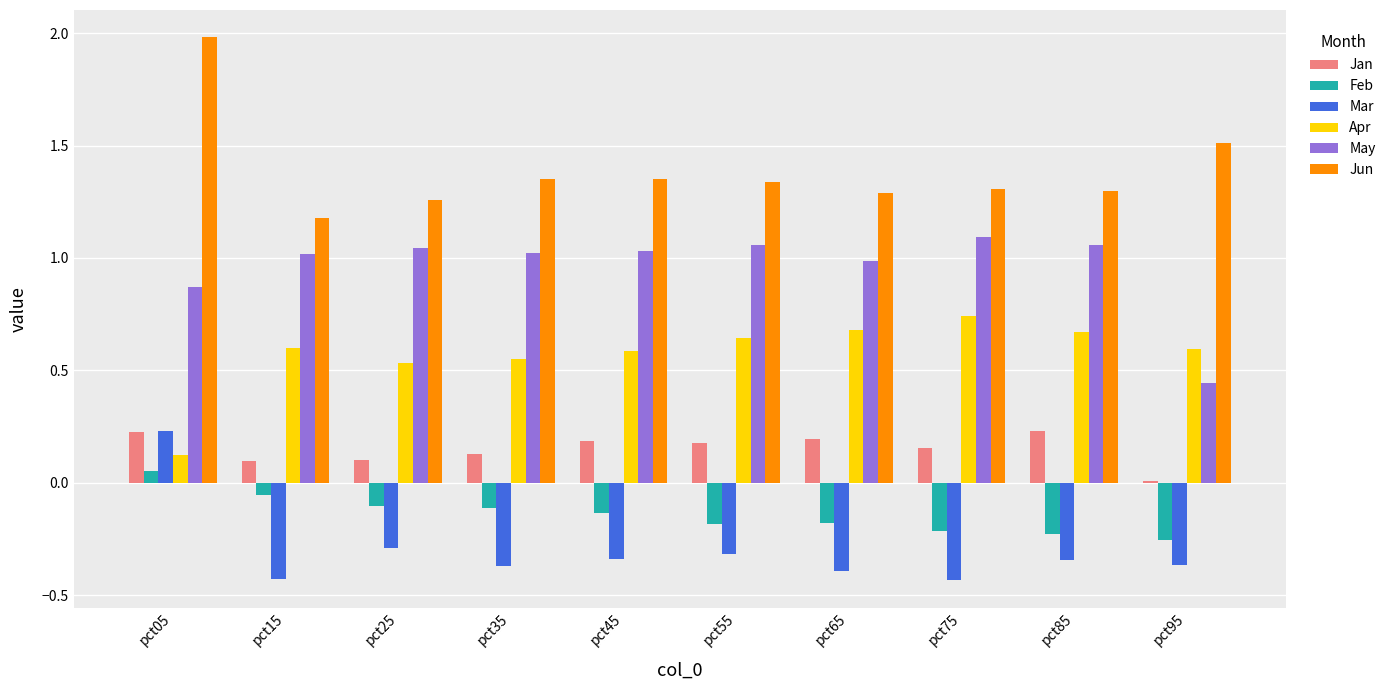

Are the bars grouped side by side (vs. stacked)?

Yes